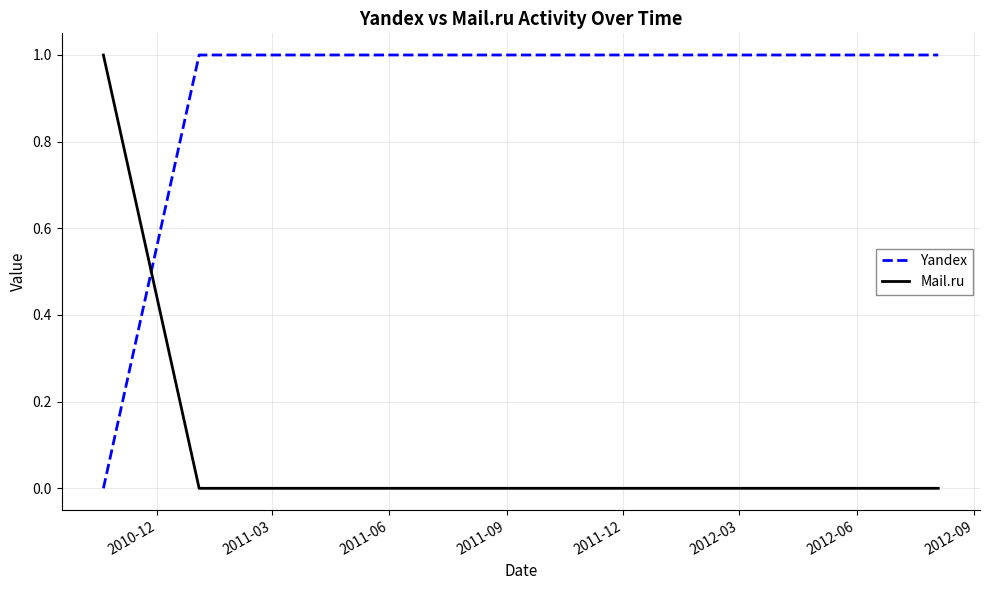

Which series has the largest total across all categories?

Yandex